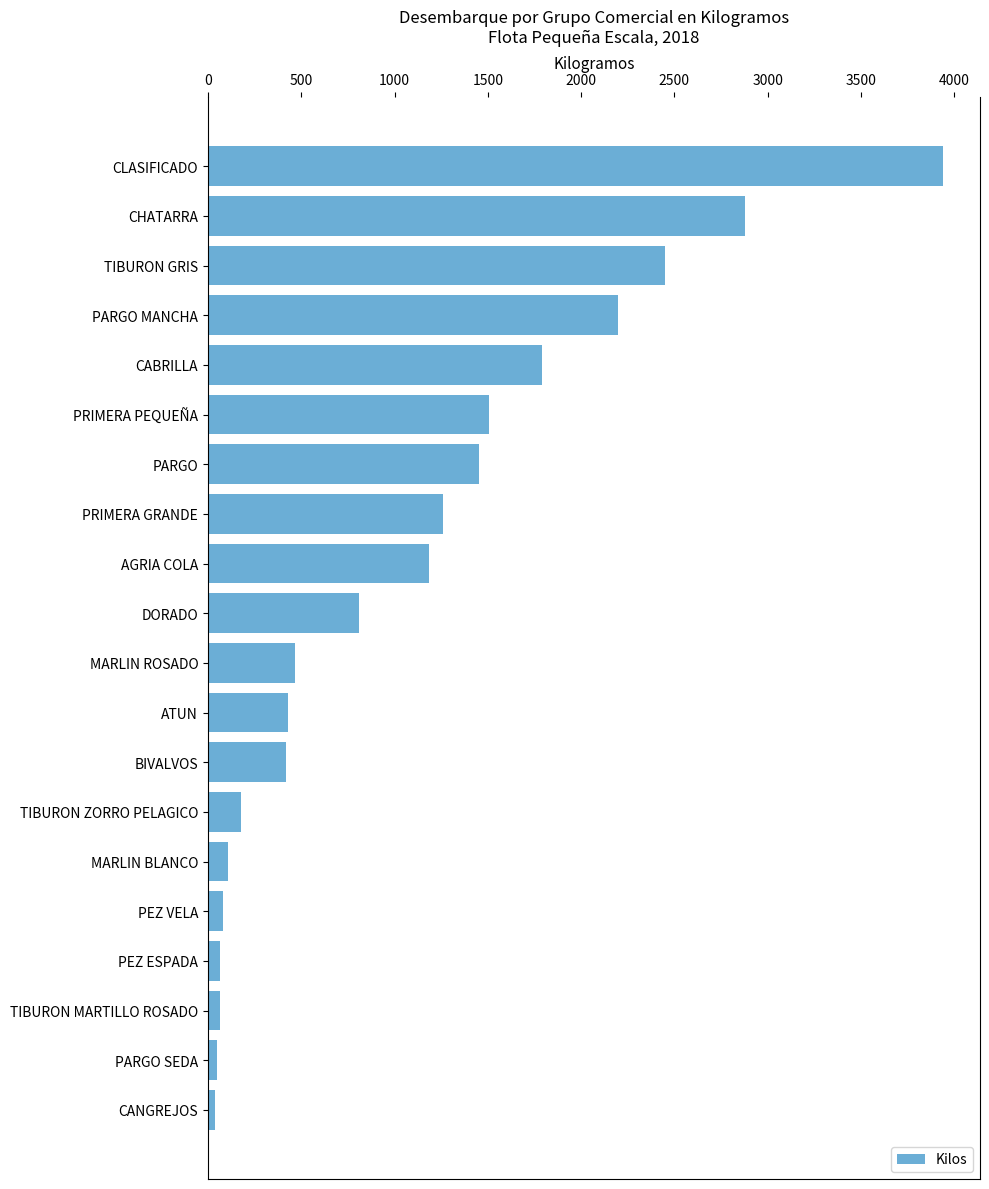

What is the maximum value shown in the chart?

3940.7